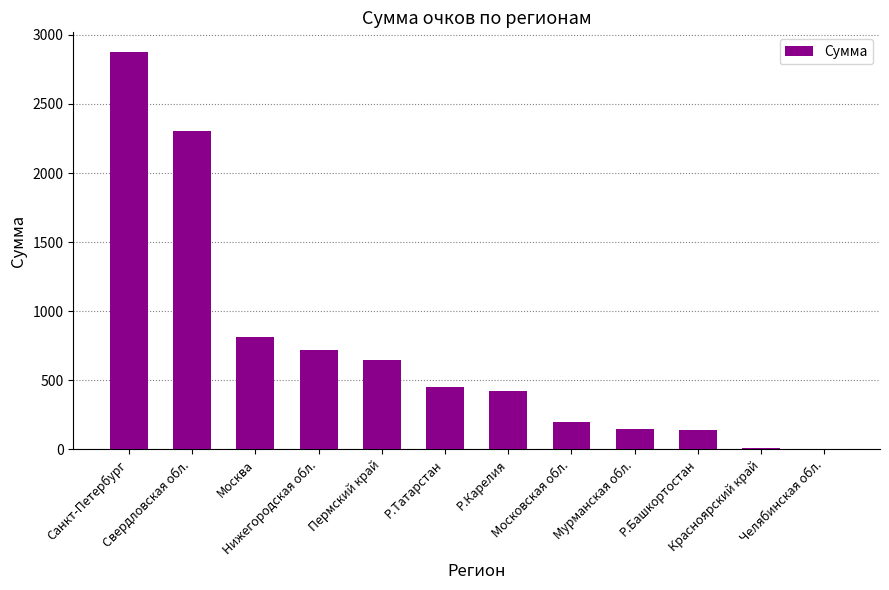

What is the change in value from Пермский край to Р.Карелия?

-228.5